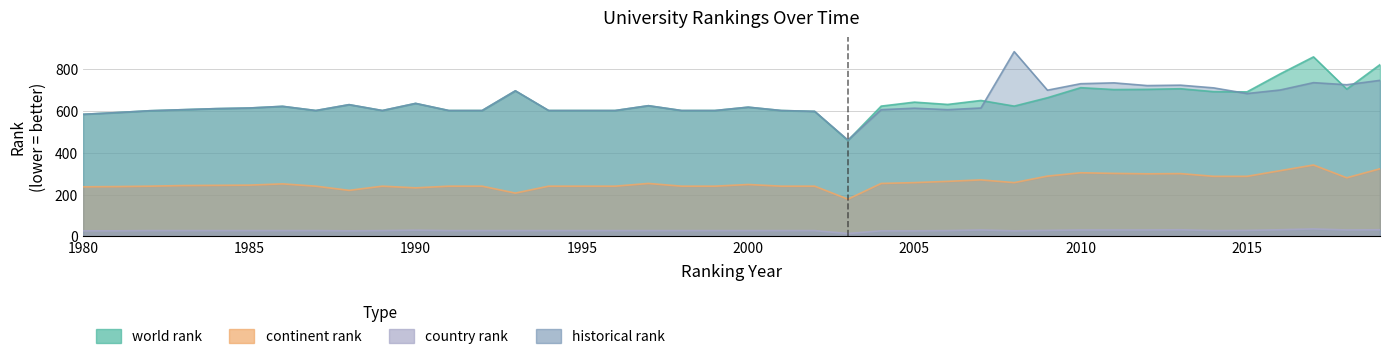

What are all the series names shown in the legend?

world rank, continent rank, country rank, historical rank